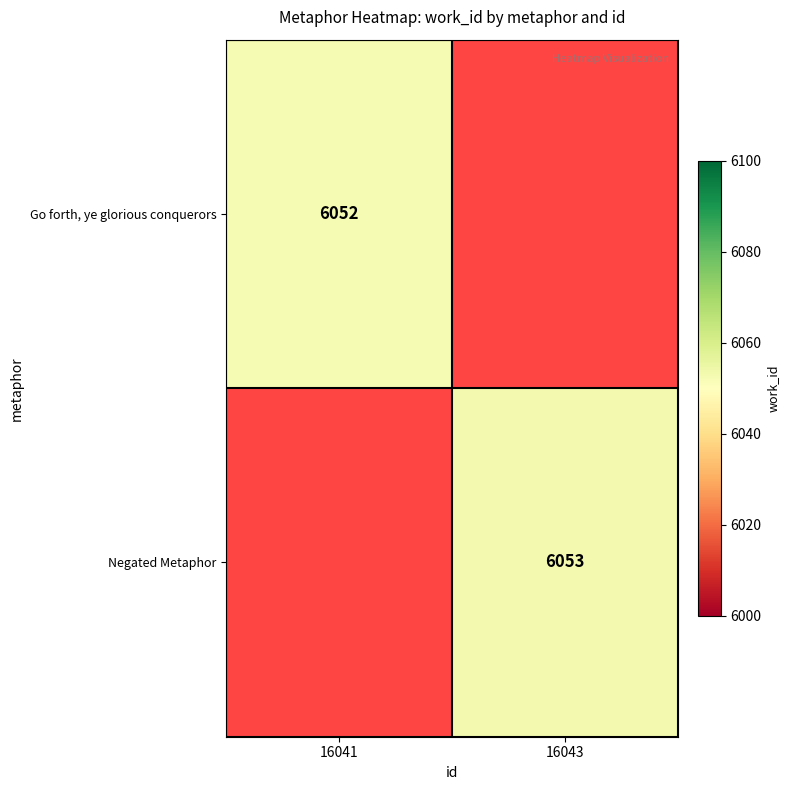

How many distinct data groups are displayed?

2